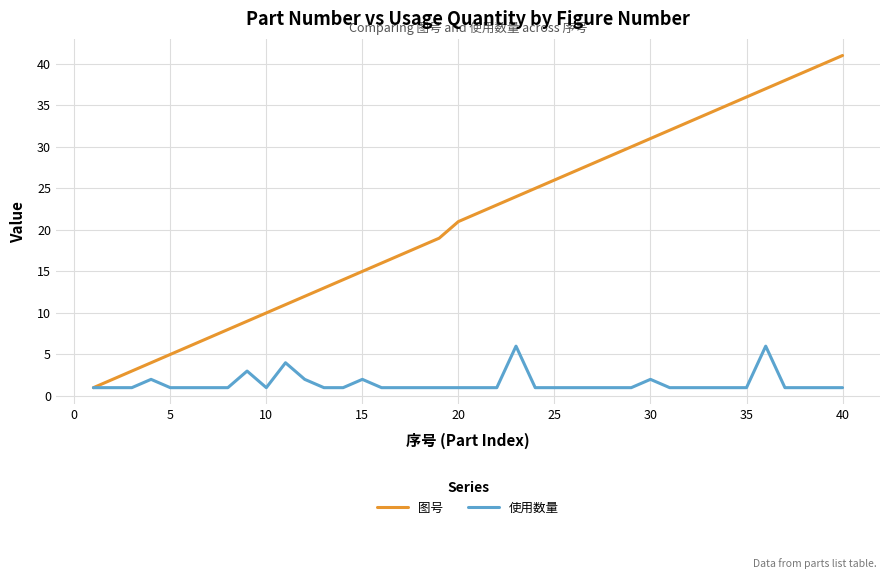

List the series in order of their peak value, highest first.

图号, 使用数量